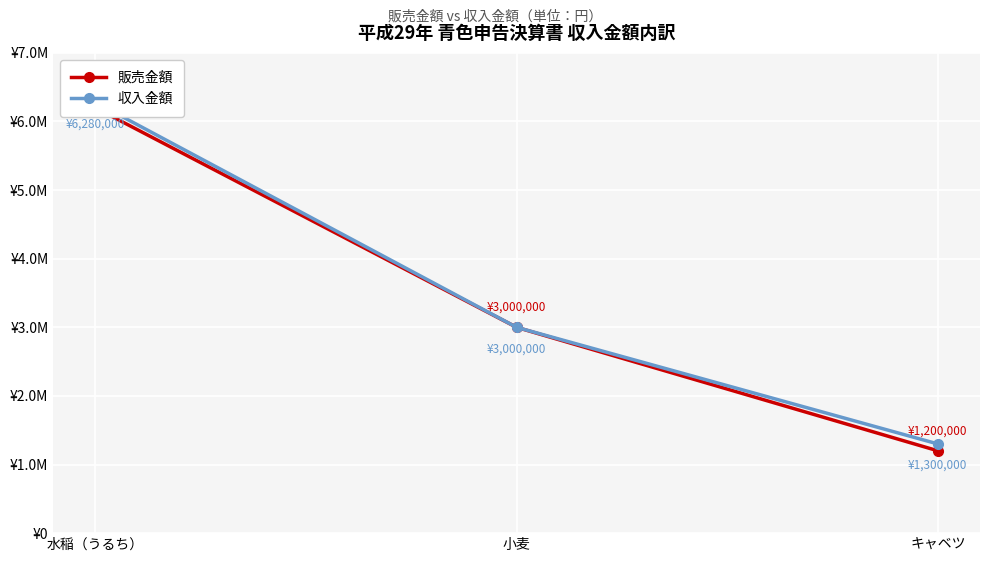

Rank the series by their maximum value, from lowest to highest.

販売金額, 収入金額